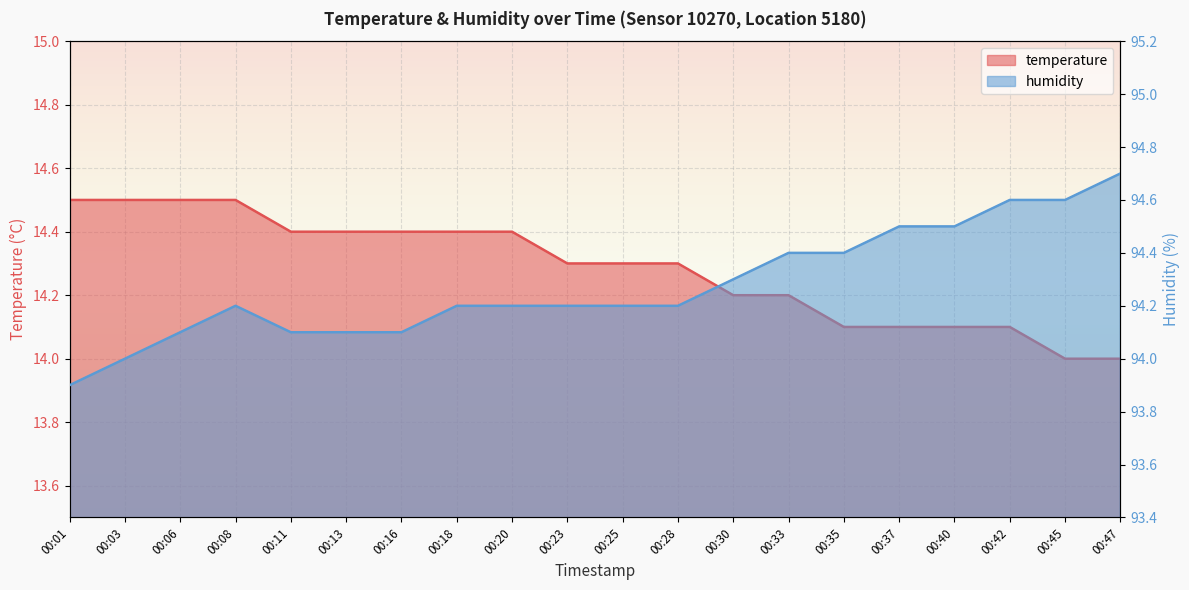

At which category is the sum across all series the highest?

00:08